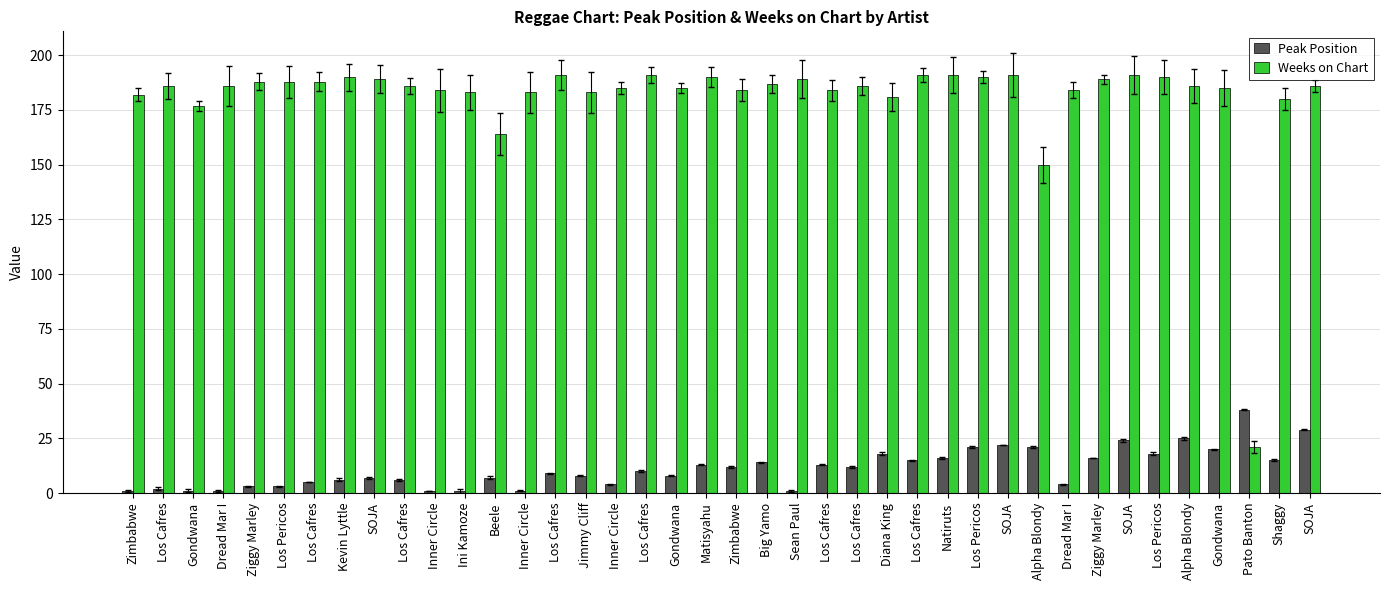

At how many categories does at least one series exceed 178?

36